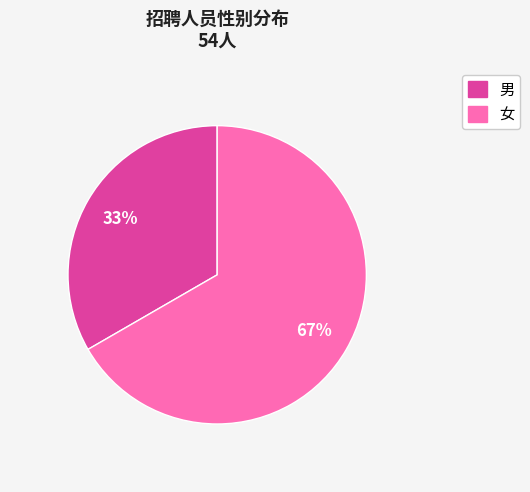

What is the smallest slice in the pie chart?

男